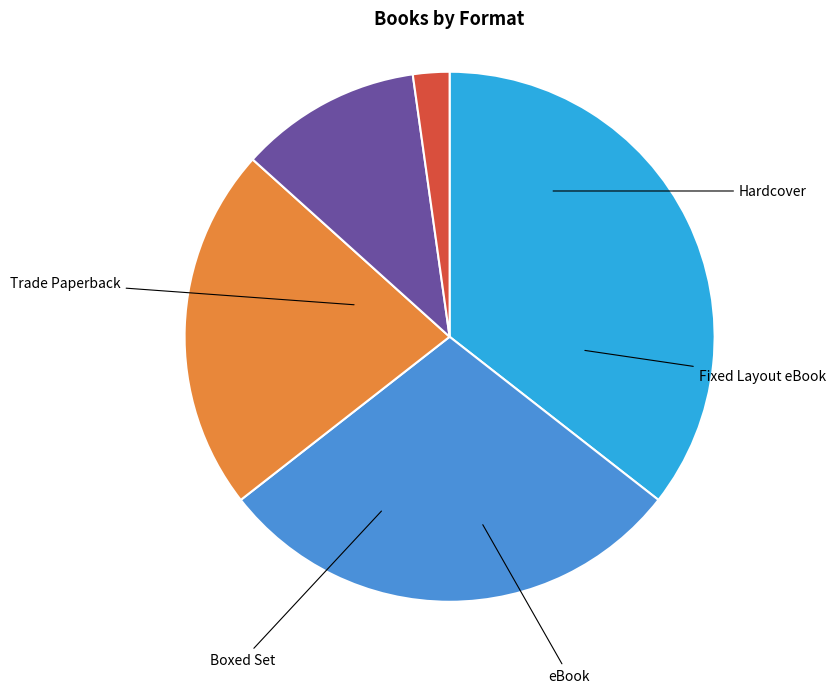

Is there a majority slice in this chart?

No